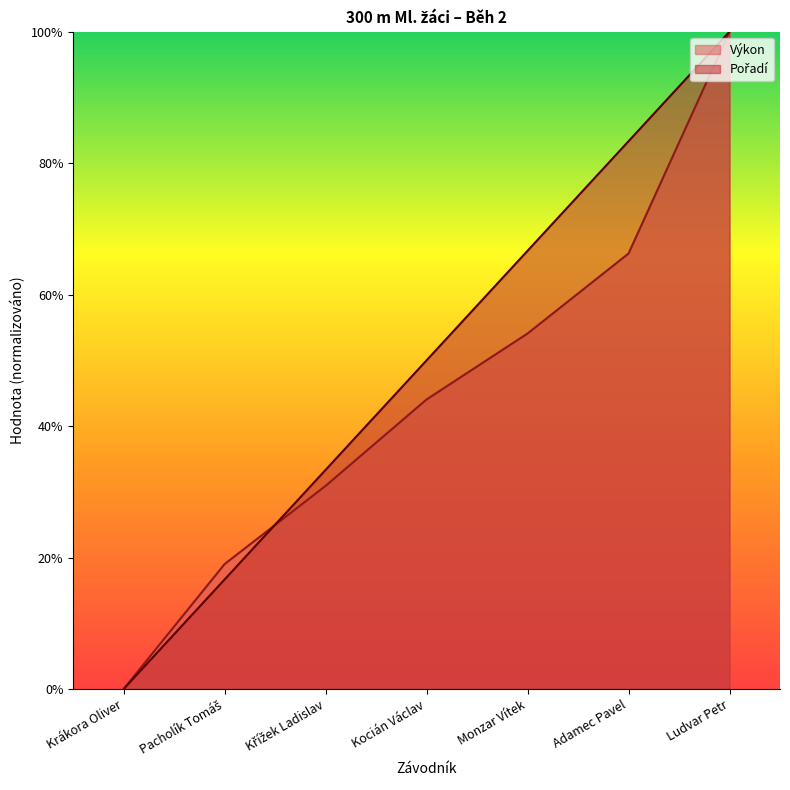

Reading left to right, list all the values displayed in this chart.

Pořadí: 0.0	16.7	33.3	50.0	66.7	83.3	100.0
Výkon: 0.0	19.0	30.9	44.0	54.1	66.3	100.0